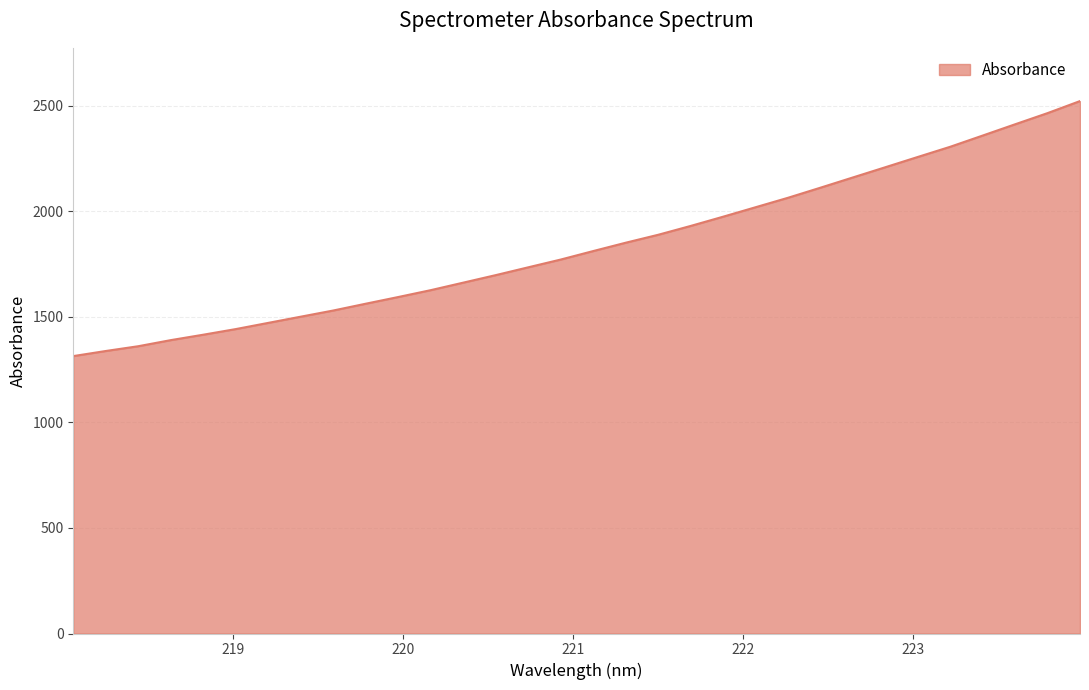

What is the minimum value shown in the chart?

1314.0